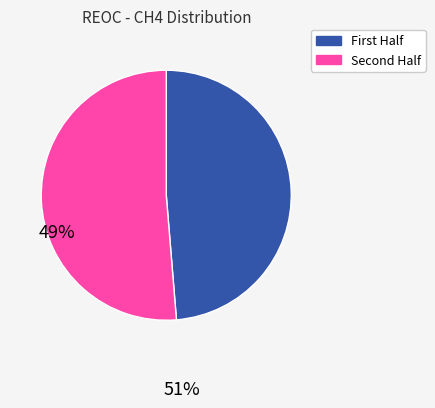

Does any single category account for the majority?

Yes